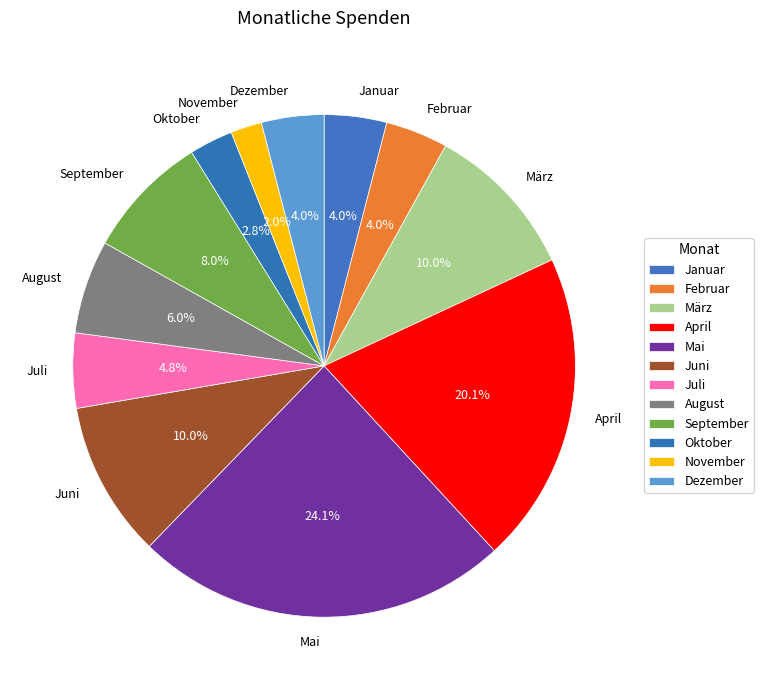

Which category has the smallest portion of the pie?

November